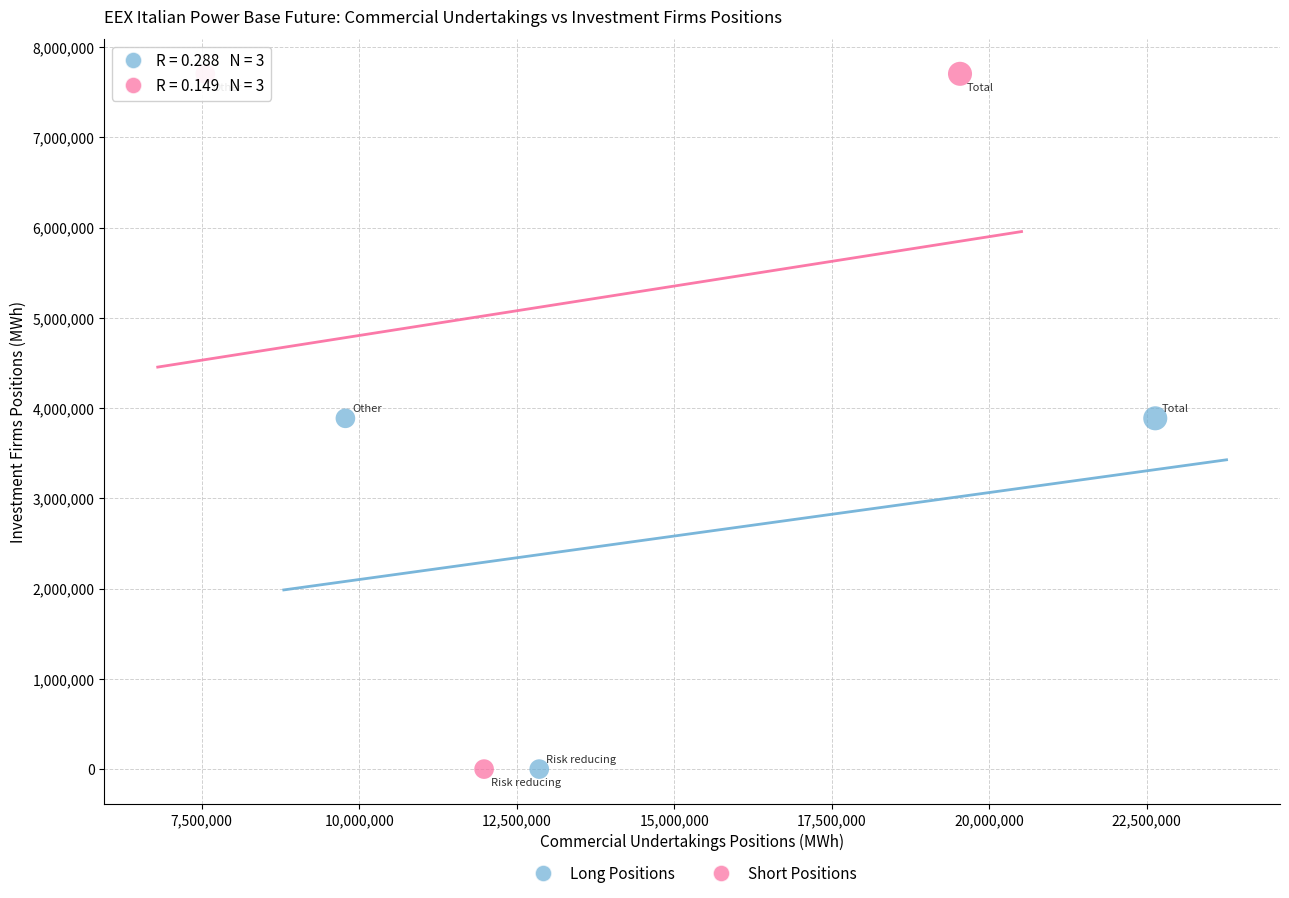

What are all the series names shown in the legend?

Long Positions, Short Positions